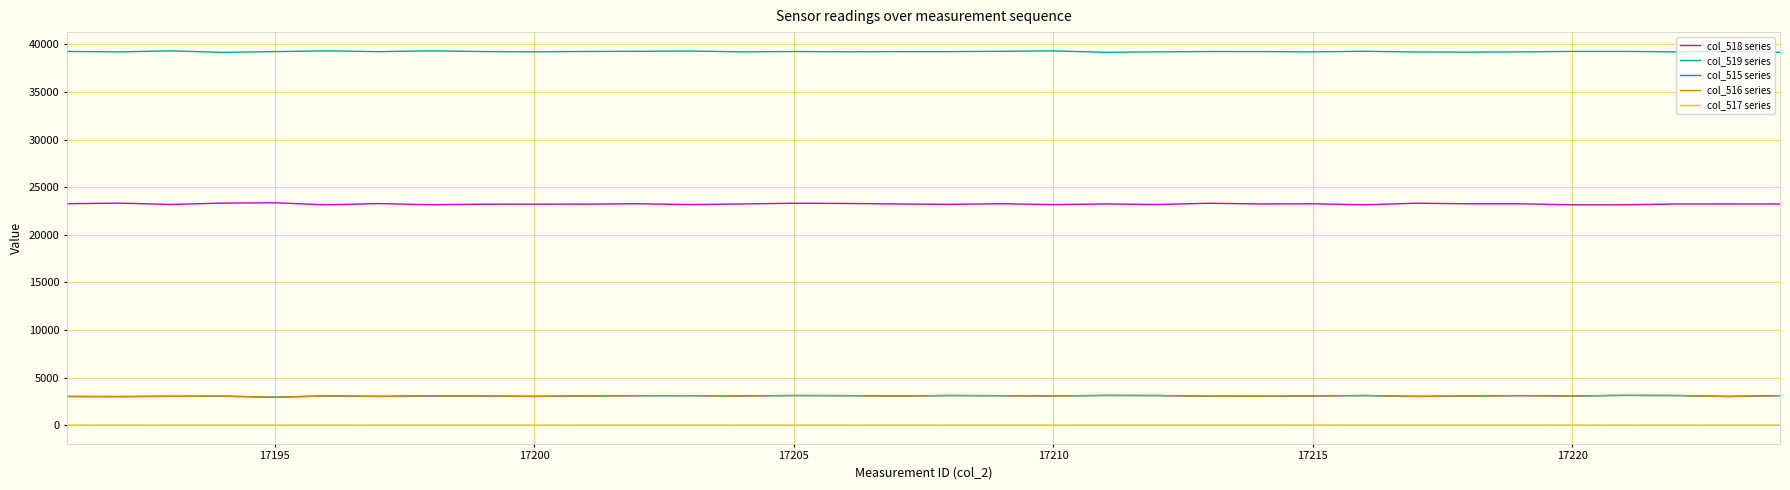

What is the greatest value displayed?

39329